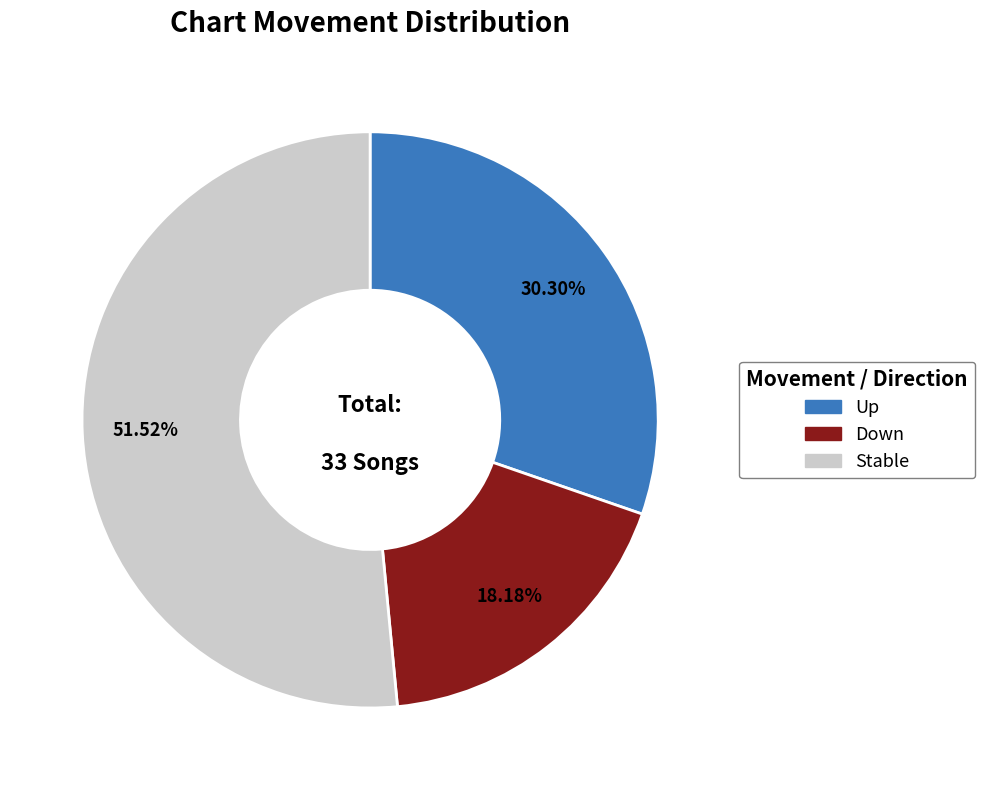

Is there any slice that represents more than half of the pie?

Yes